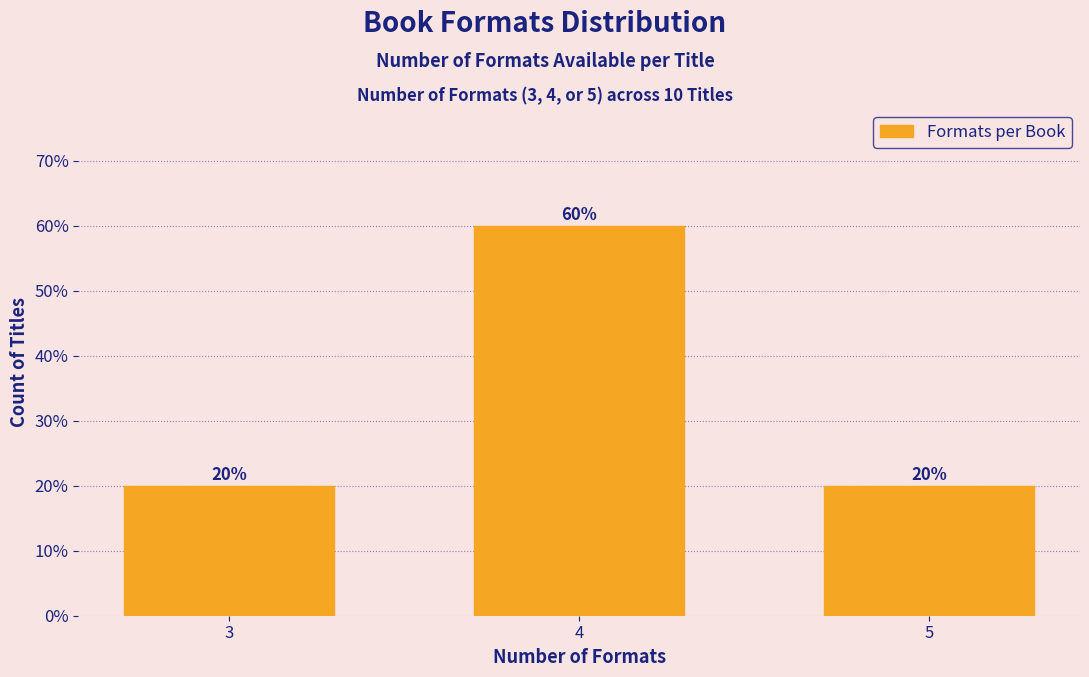

Reading left to right, transcribe all the data shown in this chart.

20	60	20